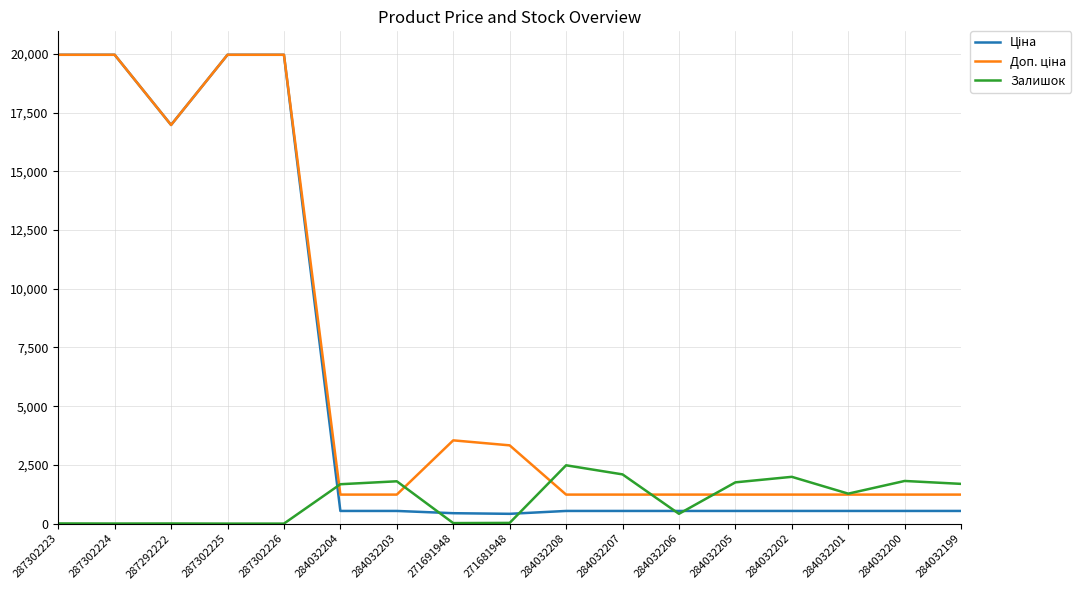

What is the difference between the highest and lowest values at 284032200?

1277.0